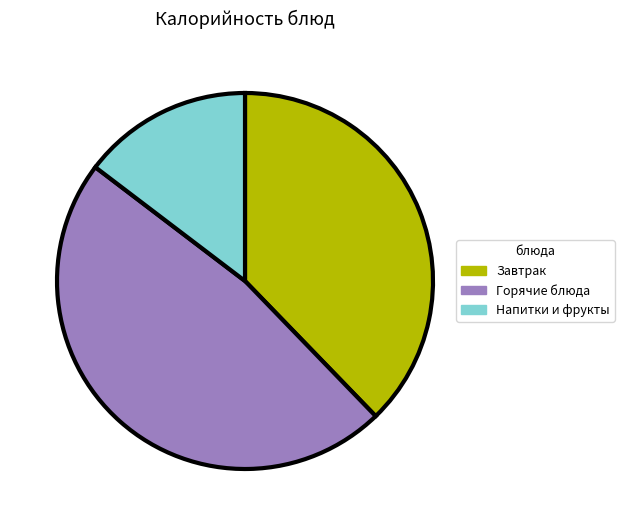

Is there a majority slice in this chart?

No